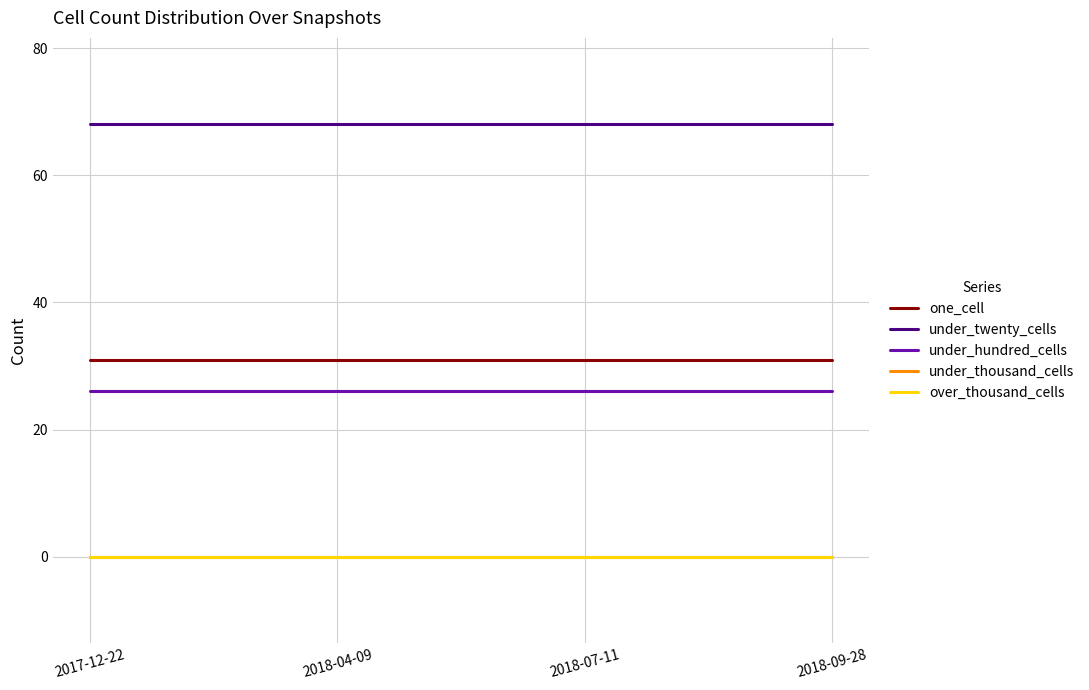

What is the difference between the highest and lowest values at 2018-07-11?

68